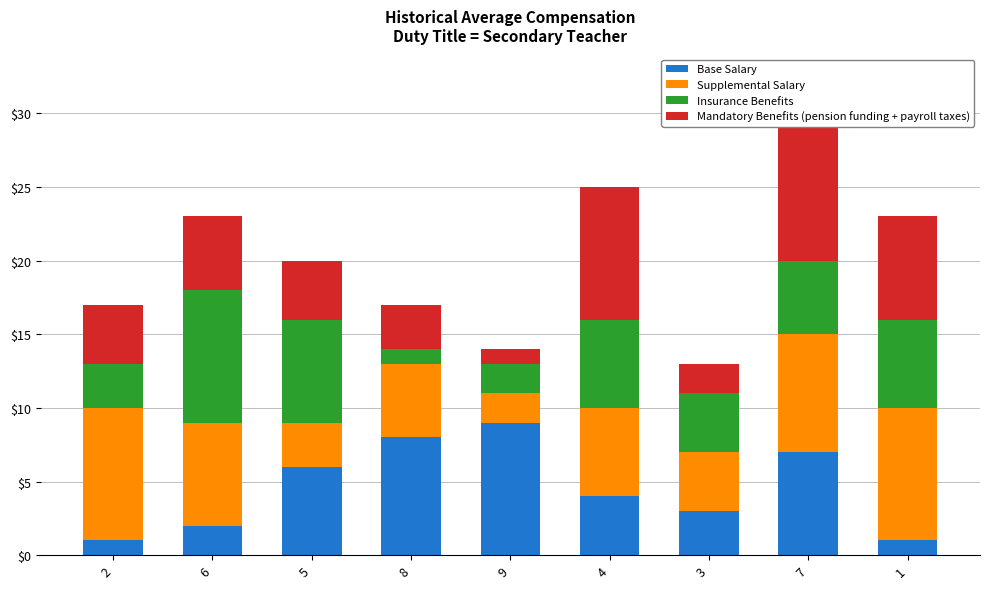

What is the total value across all series at 8?

17